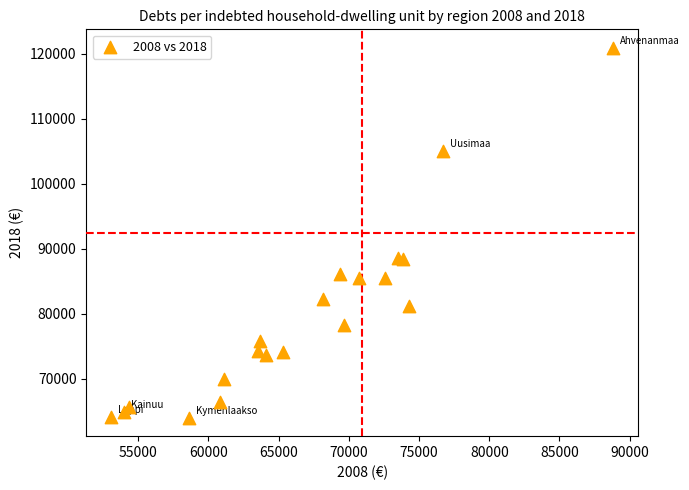

What is the range of Y values (max minus min)?

56858.5